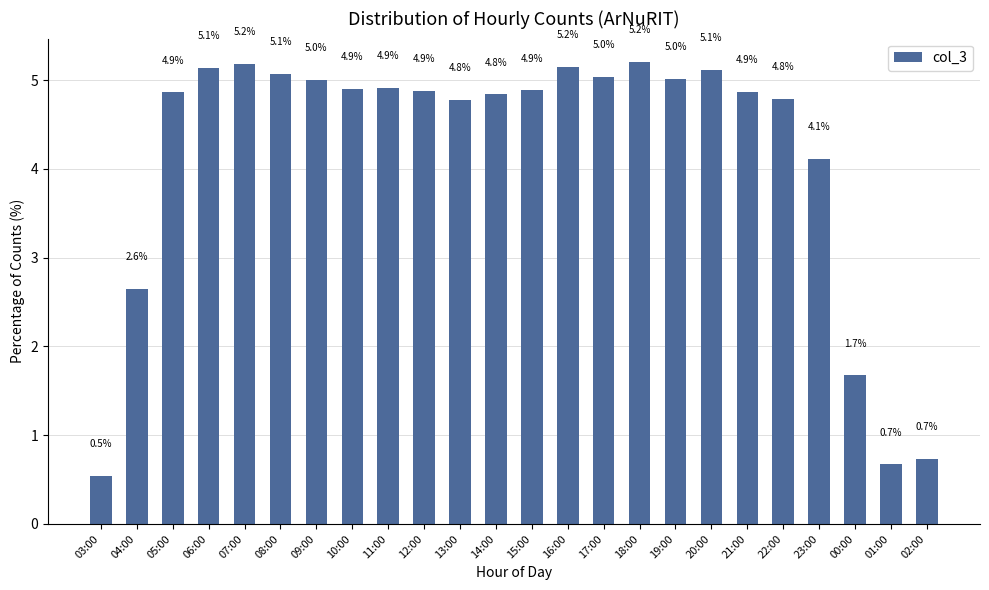

What is the minimum value shown in the chart?

0.5